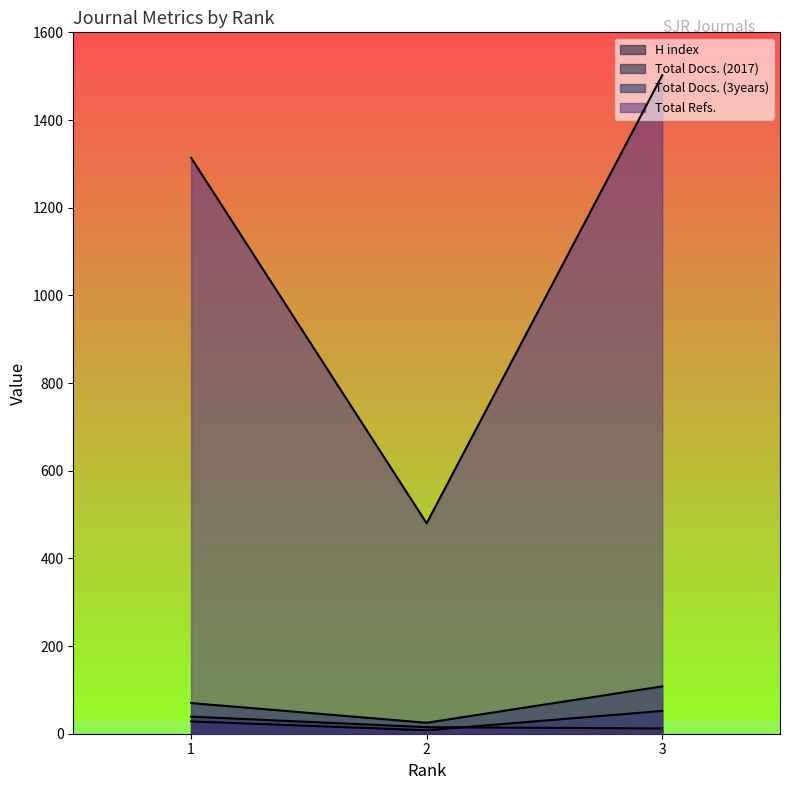

What is the value of the H index point at the 1st from the left?

39